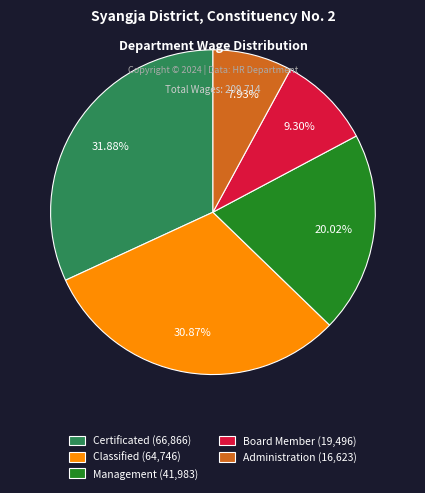

Is there a majority slice in this chart?

No